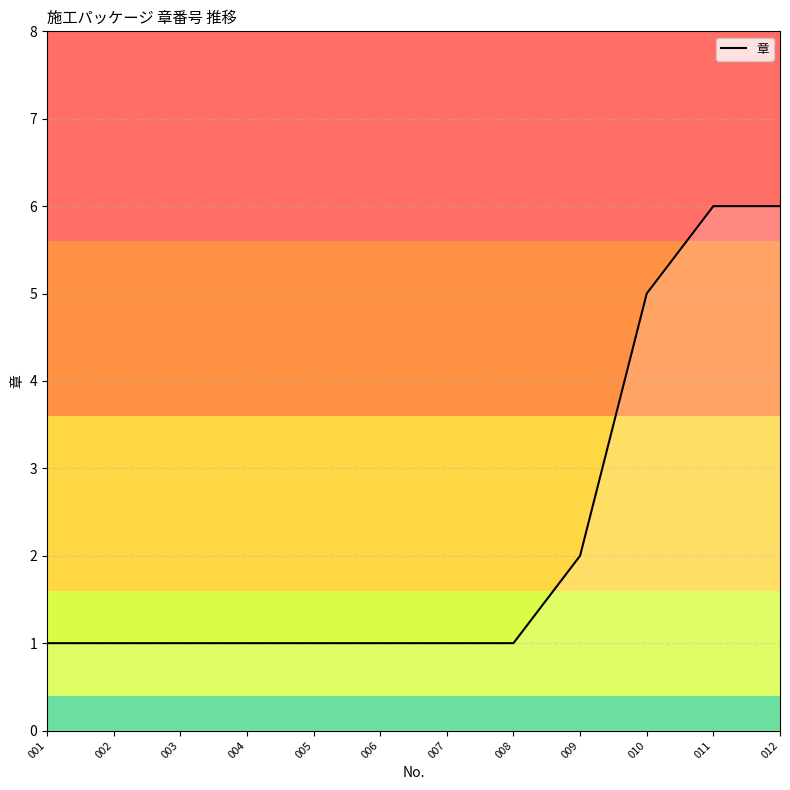

Reading left to right, list all the values displayed in this chart.

1	1	1	1	1	1	1	1	2	5	6	6